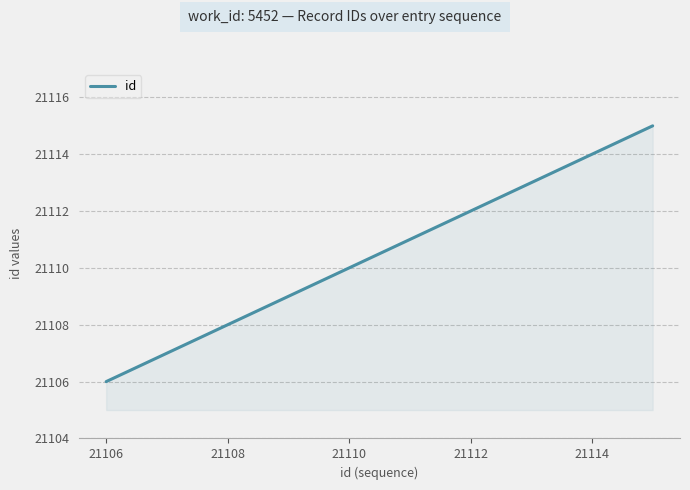

What is the difference between the maximum and minimum values?

9